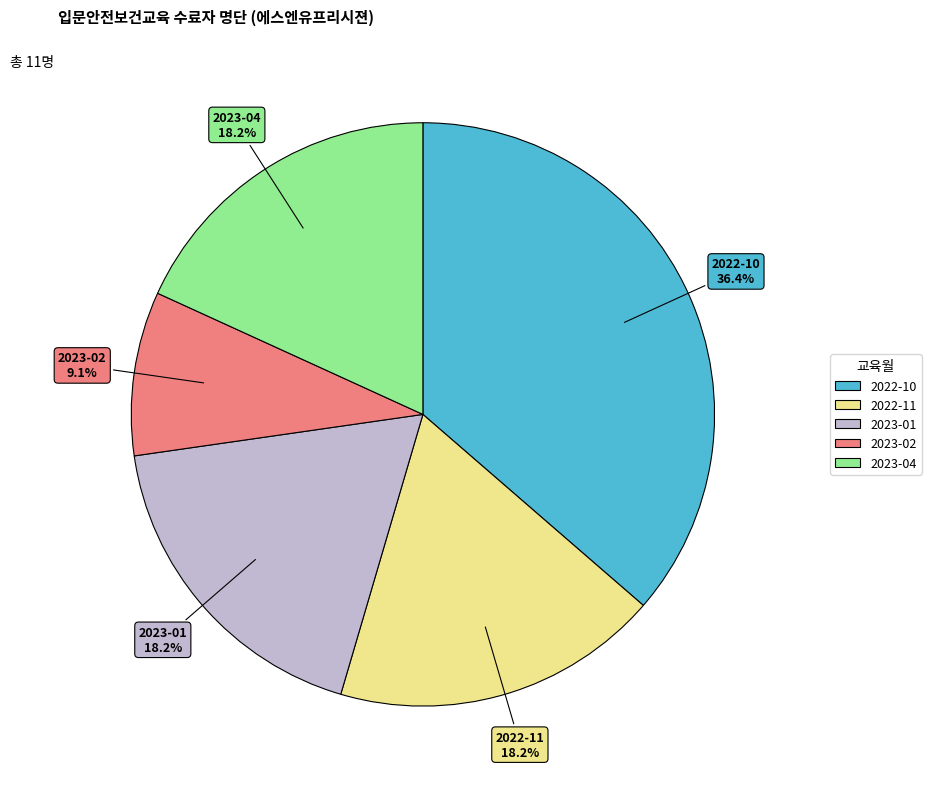

Which has a higher value, 2022-11 or 2023-02?

2022-11